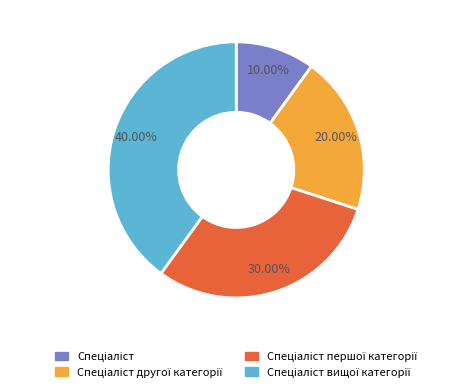

Does any single category account for the majority?

No